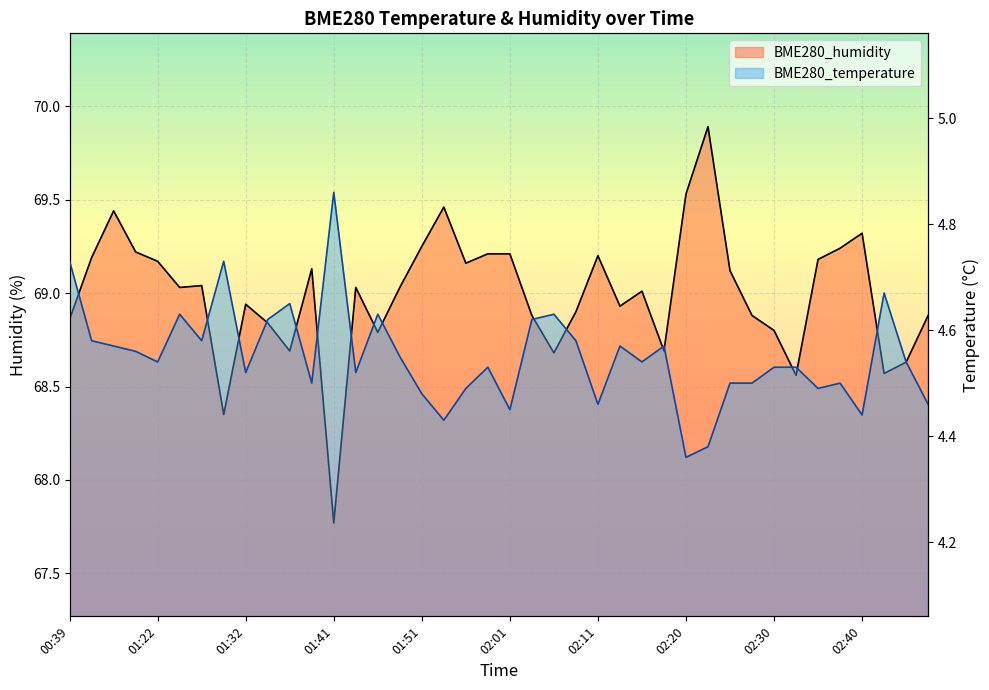

What is the difference between the BME280_temperature values at 30 and 02:11?

0.1